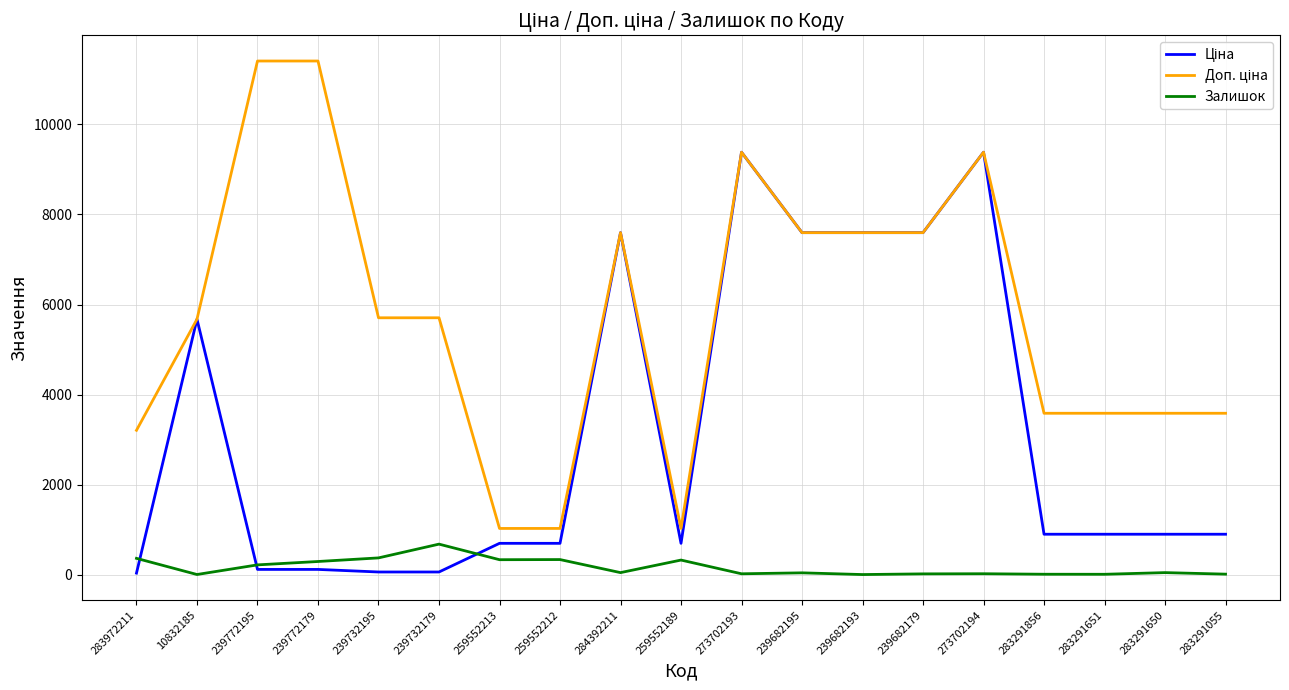

What is the total value across all series at 239682193?

15193.1